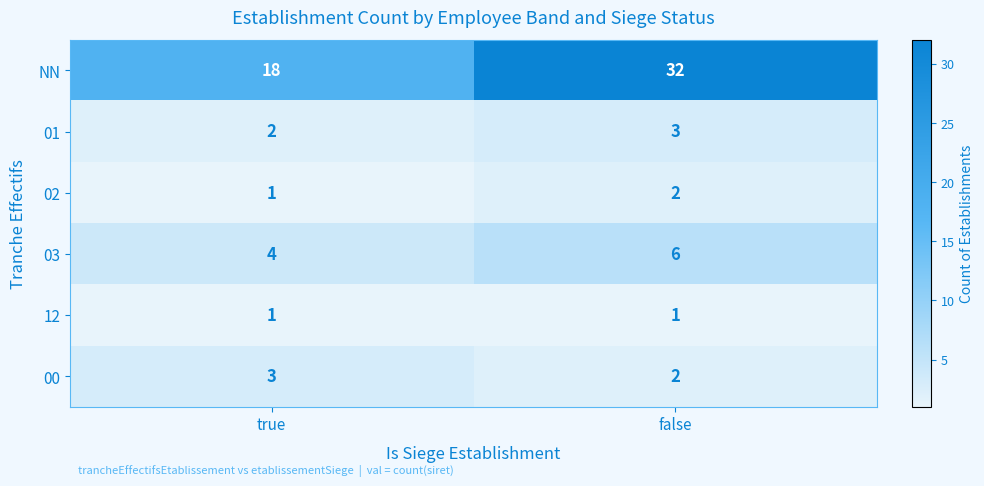

Which series changed the most between true and false?

NN